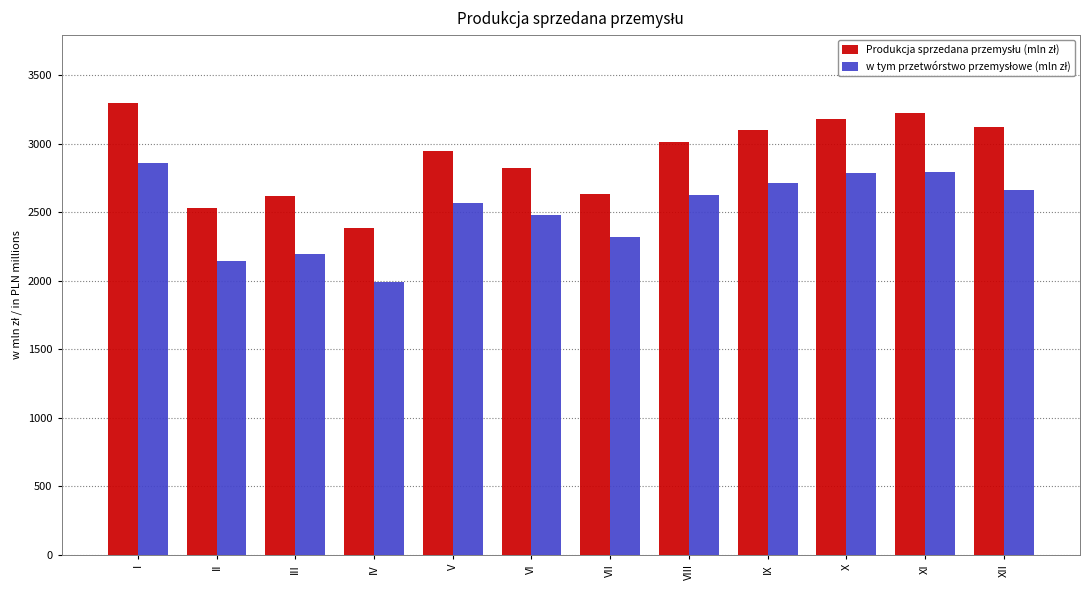

What is the difference between the highest and lowest values at IX?

380.7